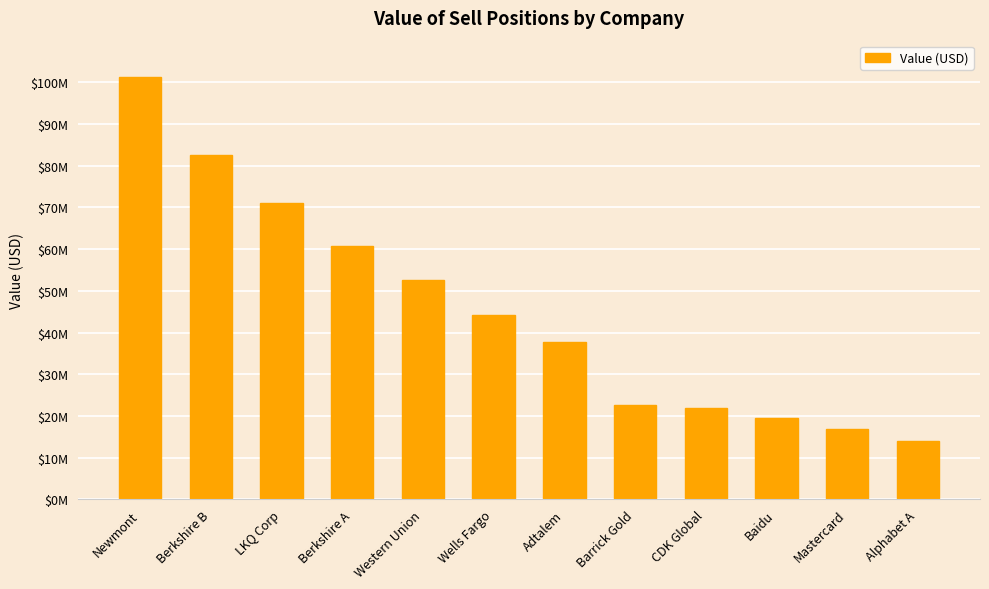

The value at LKQ Corp is 107687248. True or false?

False